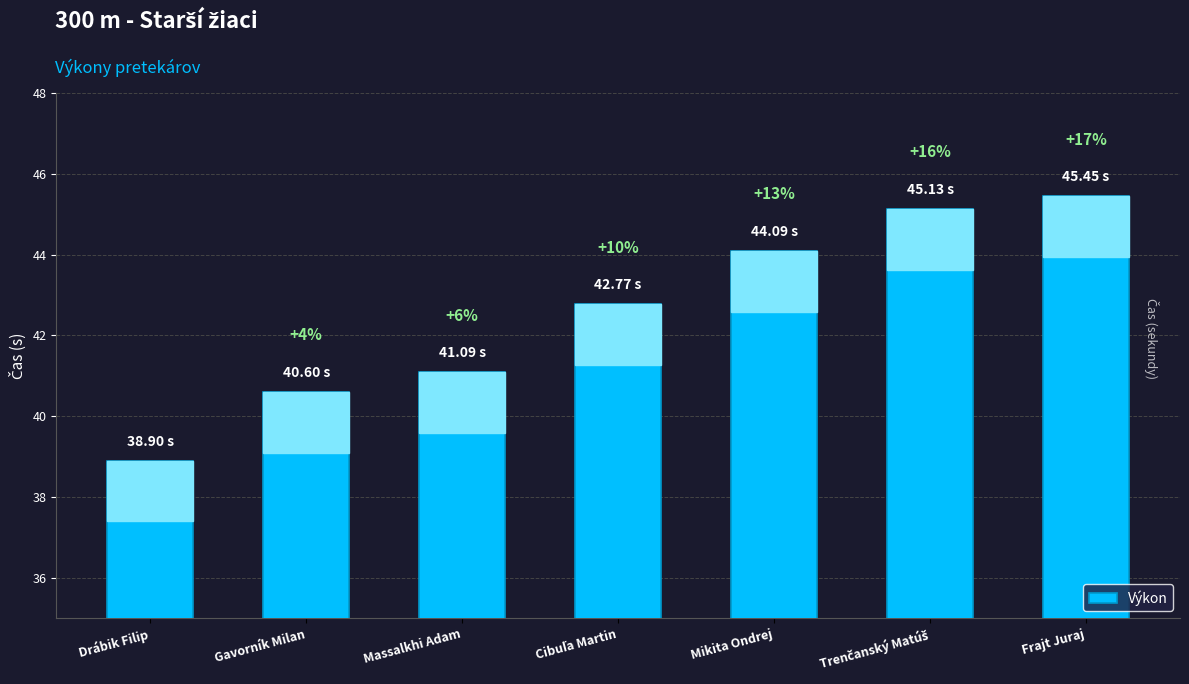

The value at Mikita Ondrej is 20.3. True or false?

False